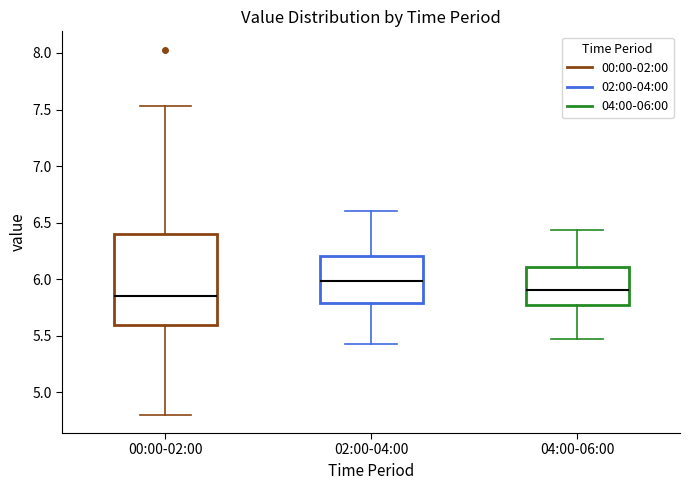

Which box is the tallest, from its lower edge to its upper edge?

00:00-02:00